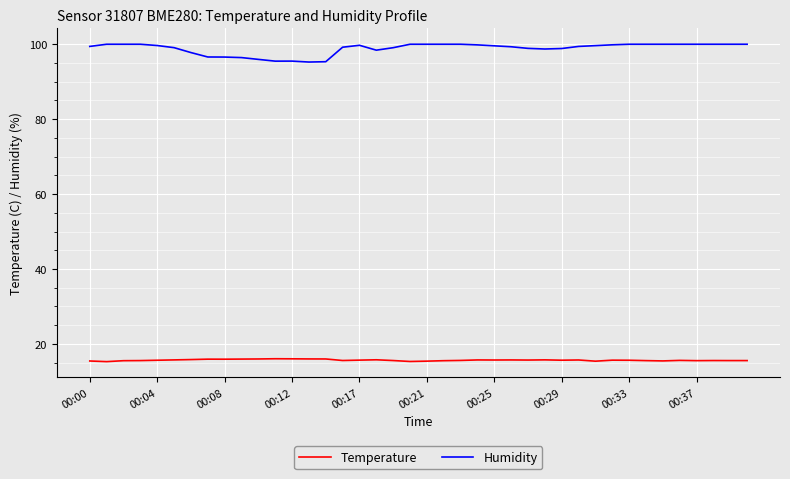

Rank the series by their maximum value, from lowest to highest.

Temperature, Humidity